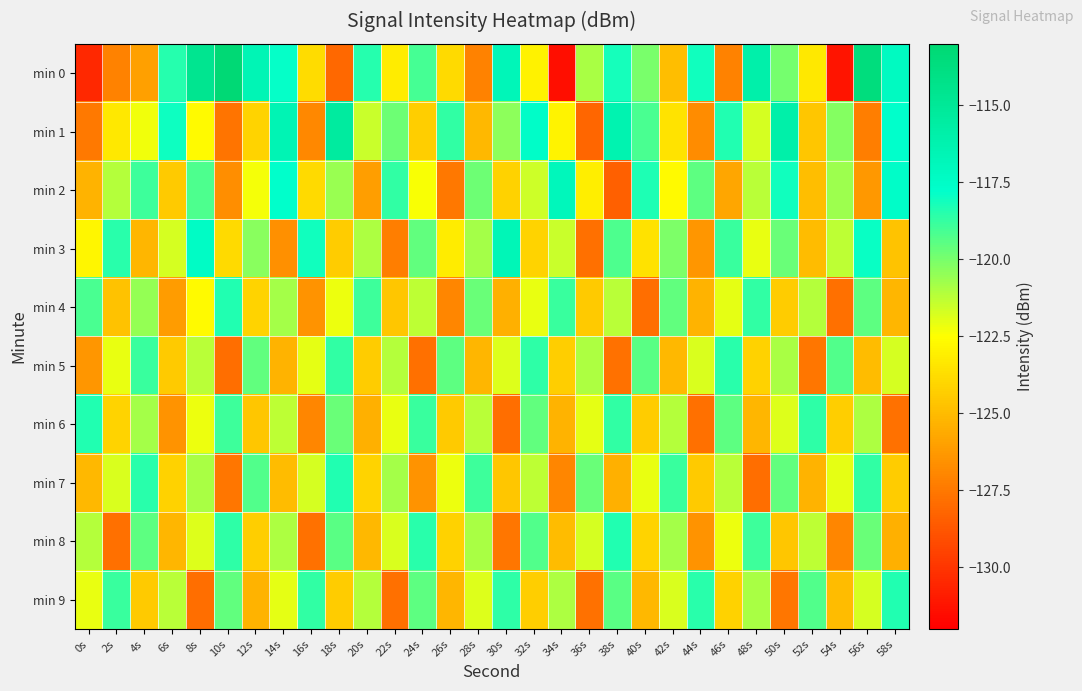

Reading left to right, what are all the values shown in this chart?

min 0: 0s=-130.5	2s=-127.2	4s=-126.0	6s=-118.5	8s=-114.6	10s=-113.2	12s=-116.6	14s=-117.9	16s=-123.8	18s=-128.1	20s=-118.5	22s=-123.2	24s=-119.0	26s=-123.9	28s=-127.1	30s=-116.7	32s=-123.0	34s=-131.5	36s=-120.9	38s=-118.2	40s=-120.0	42s=-124.9	44s=-118.1	46s=-127.2	48s=-116.0	50s=-119.9	52s=-123.4	54s=-131.2	56s=-113.6	58s=-117.2
min 1: 0s=-127.5	2s=-123.3	4s=-122.3	6s=-118.0	8s=-122.7	10s=-127.6	12s=-124.1	14s=-116.6	16s=-126.9	18s=-115.4	20s=-121.5	22s=-119.8	24s=-124.3	26s=-118.7	28s=-125.1	30s=-120.4	32s=-117.6	34s=-122.9	36s=-128.2	38s=-116.3	40s=-119.1	42s=-123.5	44s=-126.8	46s=-118.4	48s=-121.7	50s=-115.9	52s=-124.6	54s=-120.2	56s=-127.3	58s=-117.8
min 2: 0s=-125.3	2s=-121.1	4s=-118.9	6s=-124.5	8s=-119.2	10s=-126.7	12s=-122.3	14s=-117.8	16s=-123.9	18s=-120.6	20s=-126.1	22s=-118.7	24s=-122.4	26s=-127.5	28s=-119.8	30s=-124.2	32s=-121.6	34s=-116.9	36s=-123.1	38s=-128.4	40s=-118.3	42s=-122.7	44s=-119.5	46s=-125.8	48s=-121.2	50s=-118.1	52s=-124.9	54s=-120.7	56s=-126.3	58s=-117.6
min 3: 0s=-122.8	2s=-118.5	4s=-125.2	6s=-121.7	8s=-117.4	10s=-123.9	12s=-120.3	14s=-126.6	16s=-118.1	18s=-124.4	20s=-121.0	22s=-127.3	24s=-119.6	26s=-123.2	28s=-120.8	30s=-116.7	32s=-124.1	34s=-121.5	36s=-127.8	38s=-119.2	40s=-123.6	42s=-120.1	44s=-126.4	46s=-118.8	48s=-122.1	50s=-119.7	52s=-125.0	54s=-121.3	56s=-117.9	58s=-124.7
min 4: 0s=-119.1	2s=-124.8	4s=-120.5	6s=-126.2	8s=-122.7	10s=-118.4	12s=-124.1	14s=-120.8	16s=-126.5	18s=-122.2	20s=-118.9	22s=-124.6	24s=-121.3	26s=-127.0	28s=-119.7	30s=-125.4	32s=-122.1	34s=-118.8	36s=-124.5	38s=-121.2	40s=-127.9	42s=-119.6	44s=-125.3	46s=-122.0	48s=-118.7	50s=-124.4	52s=-121.1	54s=-127.8	56s=-119.5	58s=-125.2
min 5: 0s=-126.4	2s=-122.1	4s=-118.8	6s=-124.5	8s=-121.2	10s=-127.9	12s=-119.6	14s=-125.3	16s=-122.0	18s=-118.7	20s=-124.4	22s=-121.1	24s=-127.8	26s=-119.5	28s=-125.2	30s=-121.9	32s=-118.6	34s=-124.3	36s=-121.0	38s=-127.7	40s=-119.4	42s=-125.1	44s=-121.8	46s=-118.5	48s=-124.2	50s=-120.9	52s=-127.6	54s=-119.3	56s=-125.0	58s=-121.7
min 6: 0s=-118.4	2s=-124.1	4s=-120.8	6s=-126.5	8s=-122.2	10s=-118.9	12s=-124.6	14s=-121.3	16s=-127.0	18s=-119.7	20s=-125.4	22s=-122.1	24s=-118.8	26s=-124.5	28s=-121.2	30s=-127.9	32s=-119.6	34s=-125.3	36s=-122.0	38s=-118.7	40s=-124.4	42s=-121.1	44s=-127.8	46s=-119.5	48s=-125.2	50s=-121.9	52s=-118.6	54s=-124.3	56s=-121.0	58s=-127.7
min 7: 0s=-125.1	2s=-121.8	4s=-118.5	6s=-124.2	8s=-120.9	10s=-127.6	12s=-119.3	14s=-125.0	16s=-121.7	18s=-118.4	20s=-124.1	22s=-120.8	24s=-126.5	26s=-122.2	28s=-118.9	30s=-124.6	32s=-121.3	34s=-127.0	36s=-119.7	38s=-125.4	40s=-122.1	42s=-118.8	44s=-124.5	46s=-121.2	48s=-127.9	50s=-119.6	52s=-125.3	54s=-122.0	56s=-118.7	58s=-124.4
min 8: 0s=-121.1	2s=-127.8	4s=-119.5	6s=-125.2	8s=-121.9	10s=-118.6	12s=-124.3	14s=-121.0	16s=-127.7	18s=-119.4	20s=-125.1	22s=-121.8	24s=-118.5	26s=-124.2	28s=-120.9	30s=-127.6	32s=-119.3	34s=-125.0	36s=-121.7	38s=-118.4	40s=-124.1	42s=-120.8	44s=-126.5	46s=-122.2	48s=-118.9	50s=-124.6	52s=-121.3	54s=-127.0	56s=-119.7	58s=-125.4
min 9: 0s=-122.1	2s=-118.8	4s=-124.5	6s=-121.2	8s=-127.9	10s=-119.6	12s=-125.3	14s=-122.0	16s=-118.7	18s=-124.4	20s=-121.1	22s=-127.8	24s=-119.5	26s=-125.2	28s=-121.9	30s=-118.6	32s=-124.3	34s=-121.0	36s=-127.7	38s=-119.4	40s=-125.1	42s=-121.8	44s=-118.5	46s=-124.2	48s=-120.9	50s=-127.6	52s=-119.3	54s=-125.0	56s=-121.7	58s=-118.4